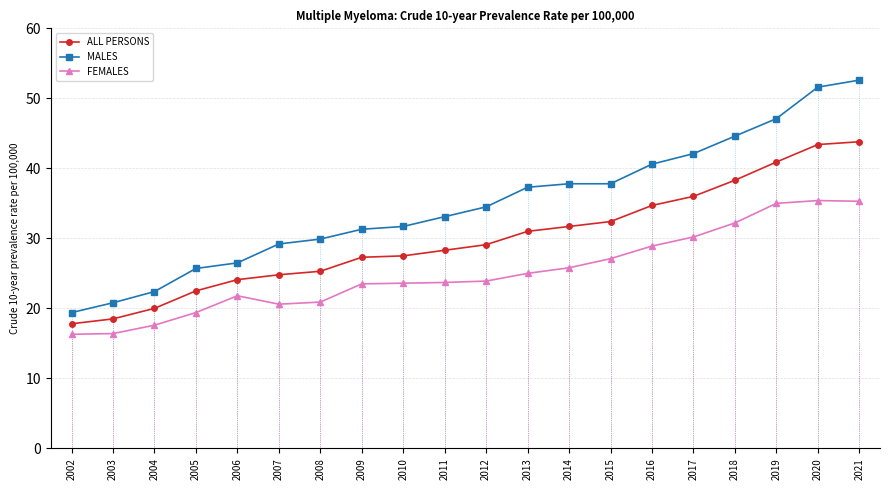

List the series in order of their overall mean, highest first.

MALES, ALL PERSONS, FEMALES